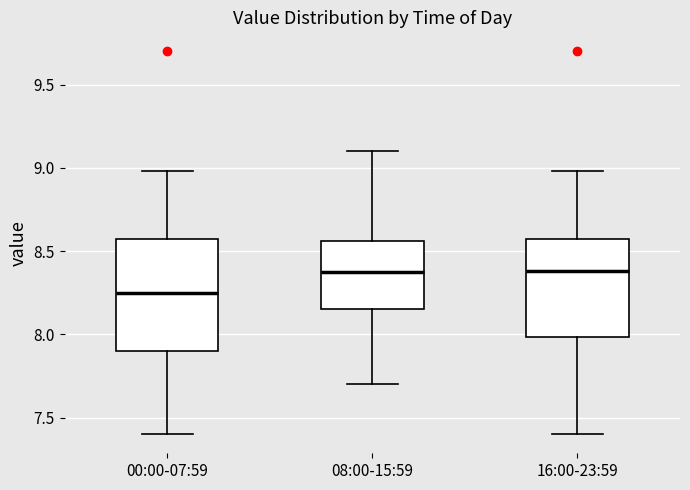

Where is the lower edge of the box for 08:00-15:59 on the y-axis? The values are not printed on the chart, so give them approximately, as read against the axis.

8.15